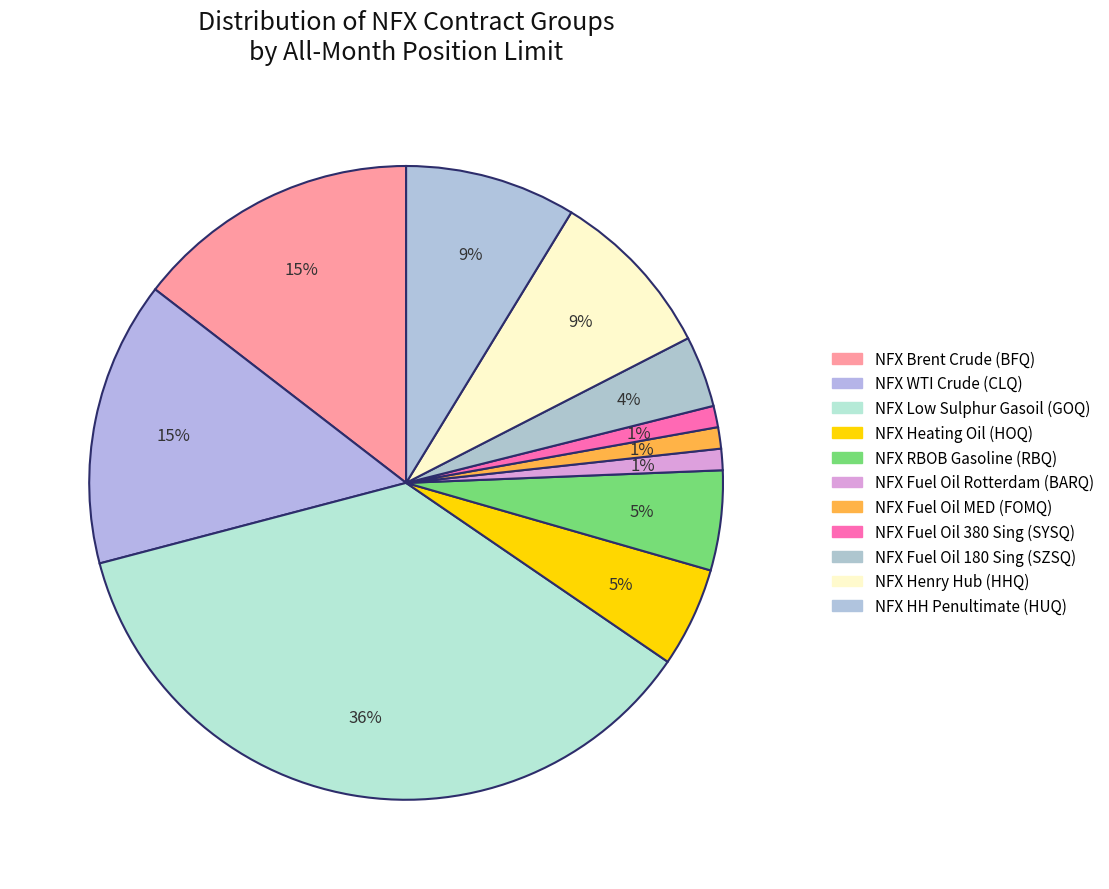

Does any single category account for the majority?

No